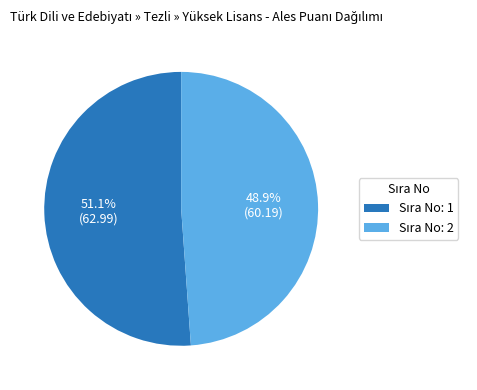

Does any single category account for the majority?

Yes